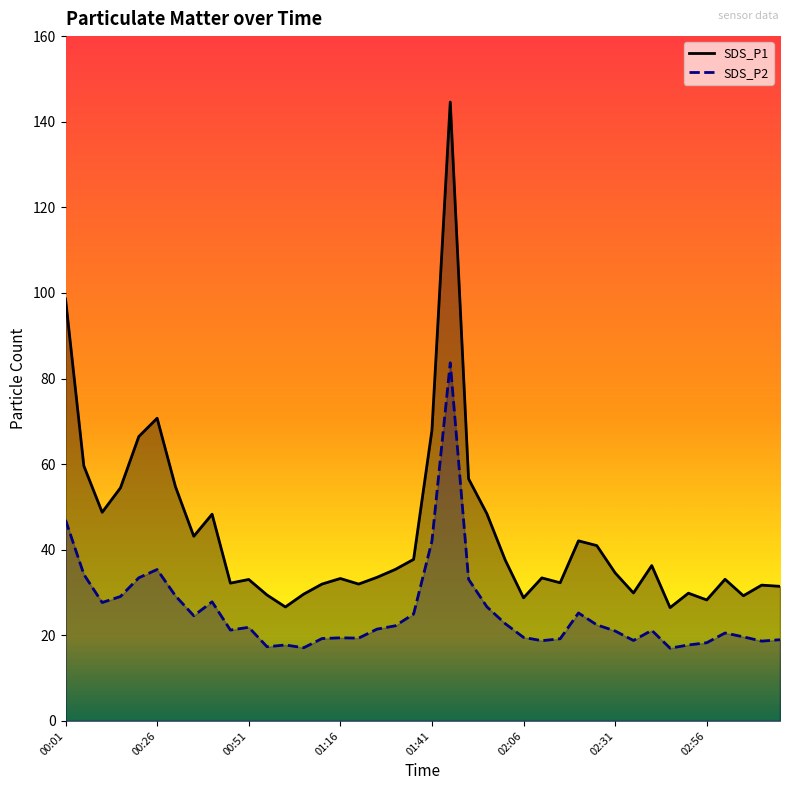

How many lines are shown in the chart?

2